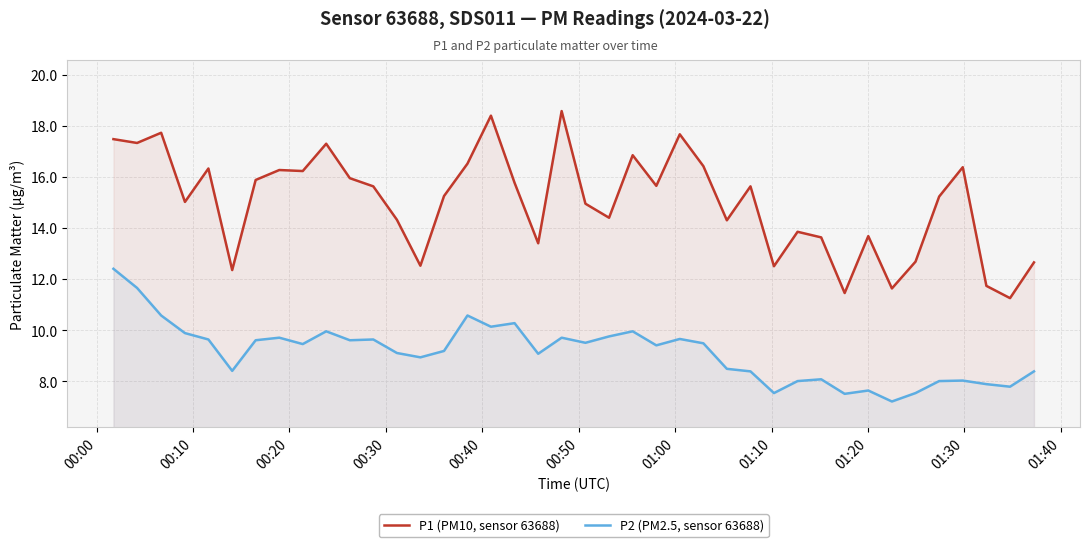

What is the maximum value shown in the chart?

18.6